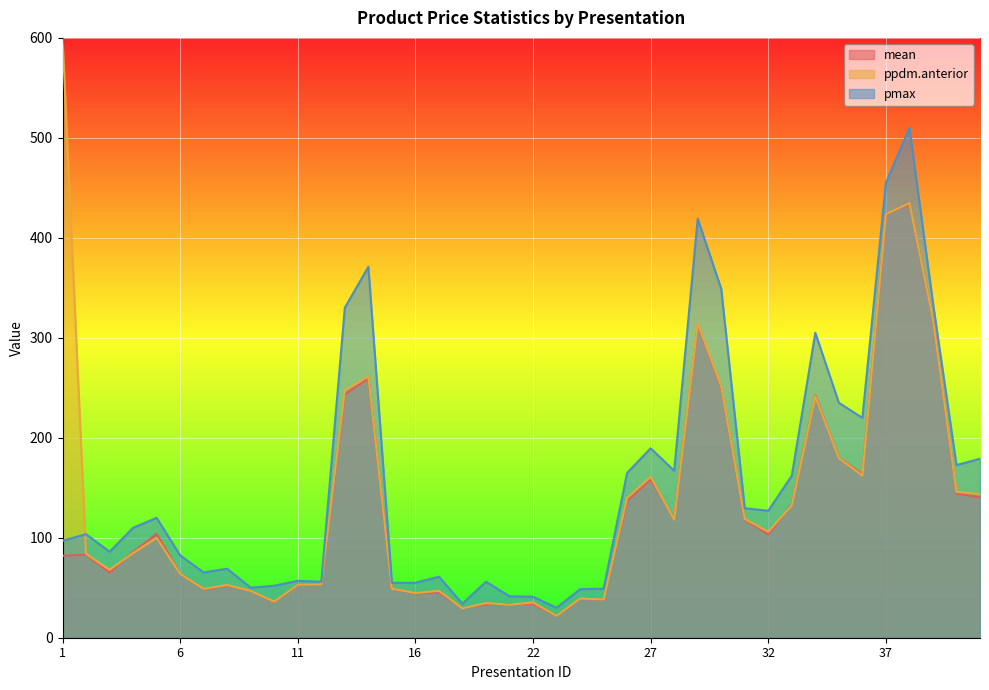

How many data points in mean are less than 85?

20